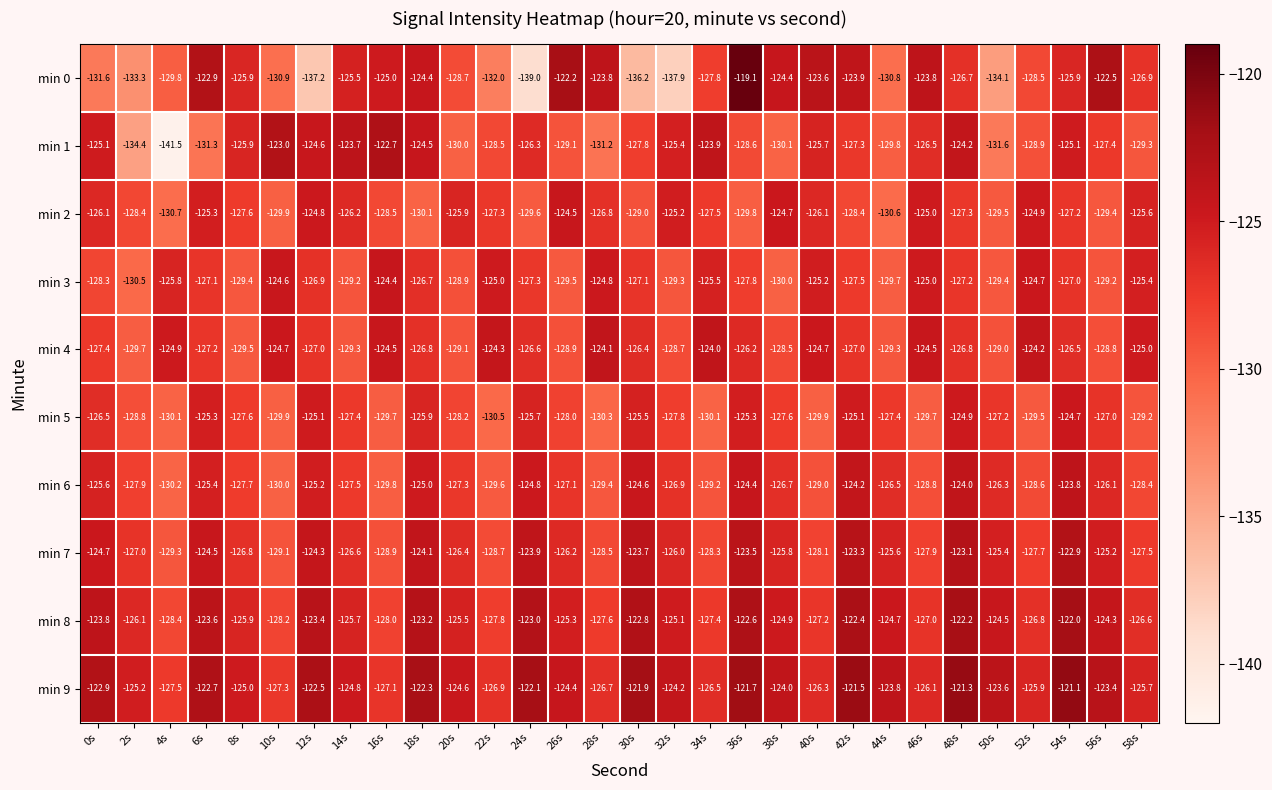

Between 18s and 22s, which series saw the biggest shift?

min 0